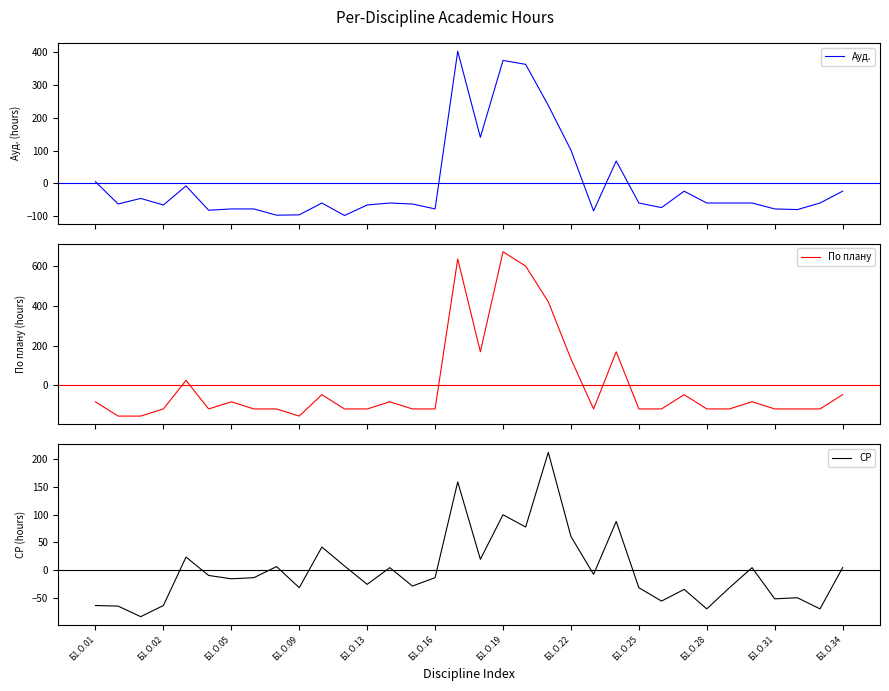

Is it true that СР equals 4.7 at 13?

True